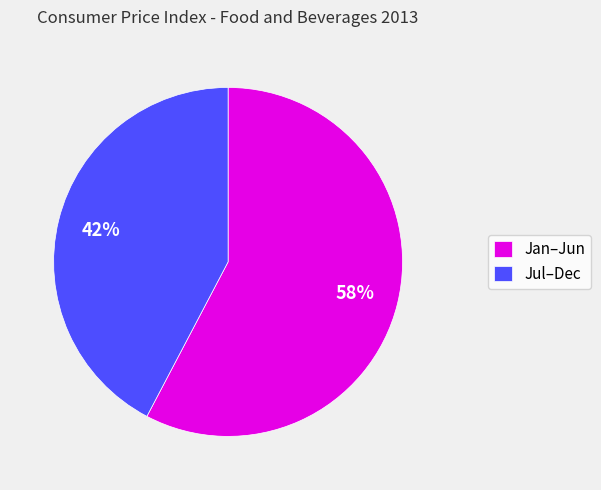

Which slice is the smallest?

Jul–Dec